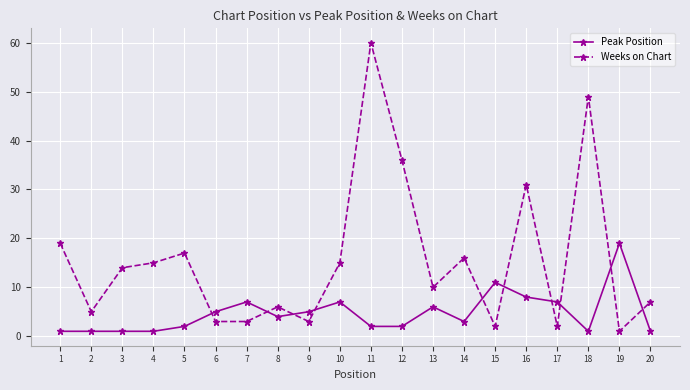

Reading left to right, what are all the values shown in this chart?

Peak Position: 1	1	1	1	2	5	7	4	5	7	2	2	6	3	11	8	7	1	19	1
Weeks on Chart: 19	5	14	15	17	3	3	6	3	15	60	36	10	16	2	31	2	49	1	7